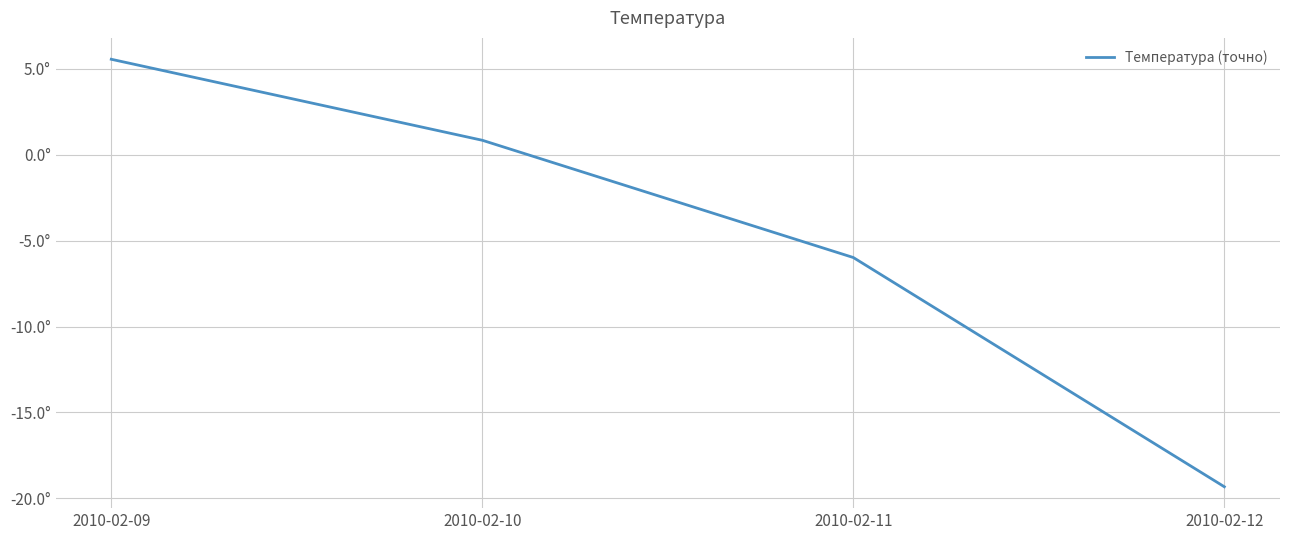

Does the chart have visible grid lines?

Yes